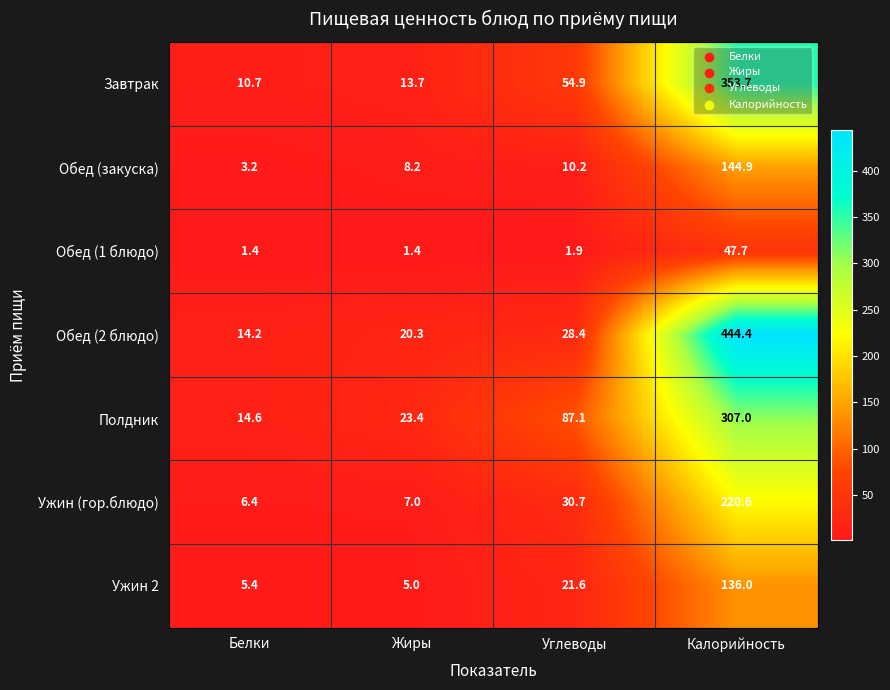

At Жиры, list the series in order from largest to smallest.

Полдник, Обед (2 блюдо), Завтрак, Обед (закуска), Ужин (гор.блюдо), Ужин 2, Обед (1 блюдо)